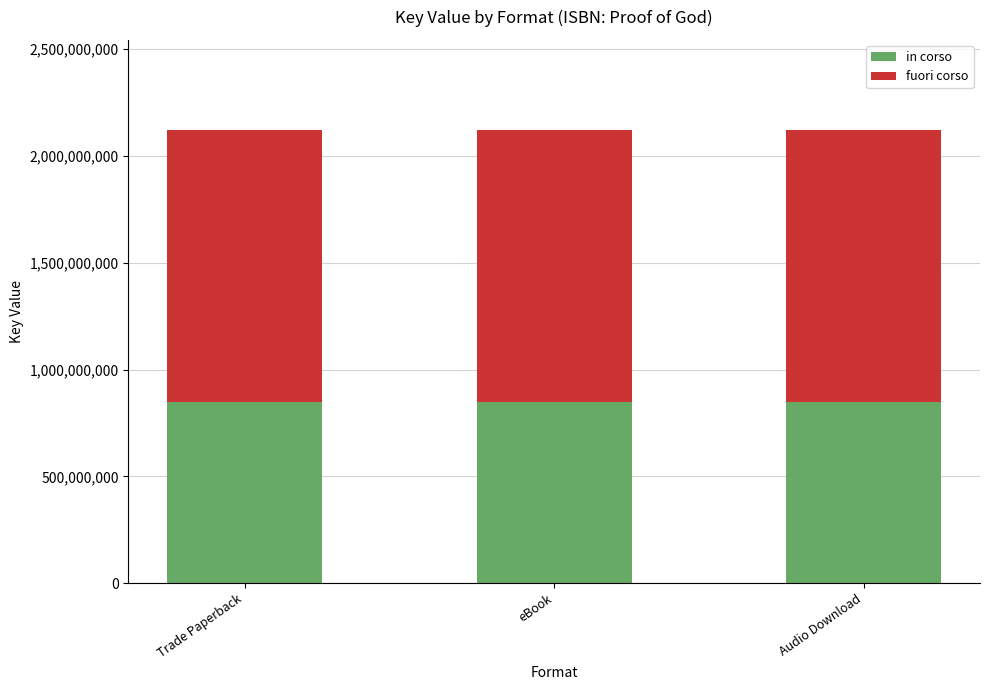

What is the maximum value for in corso?

847586402.8